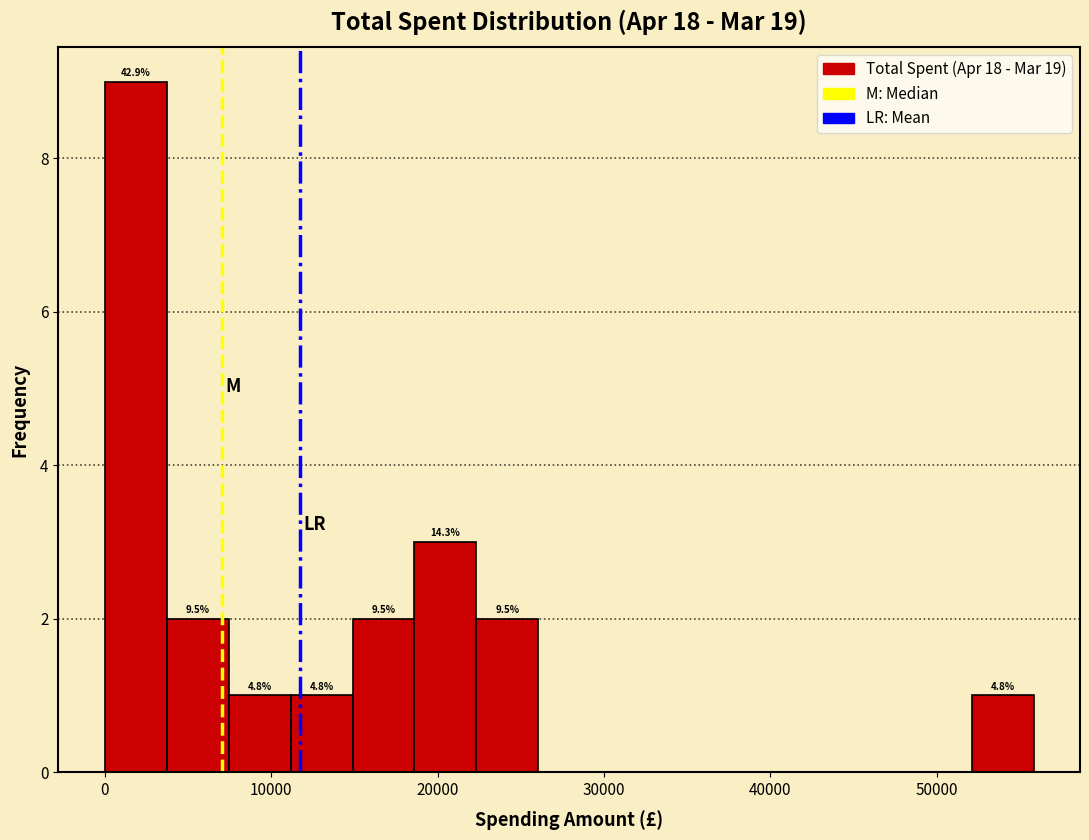

Read against the x-axis, roughly where is the centre of the tallest bar?

2000